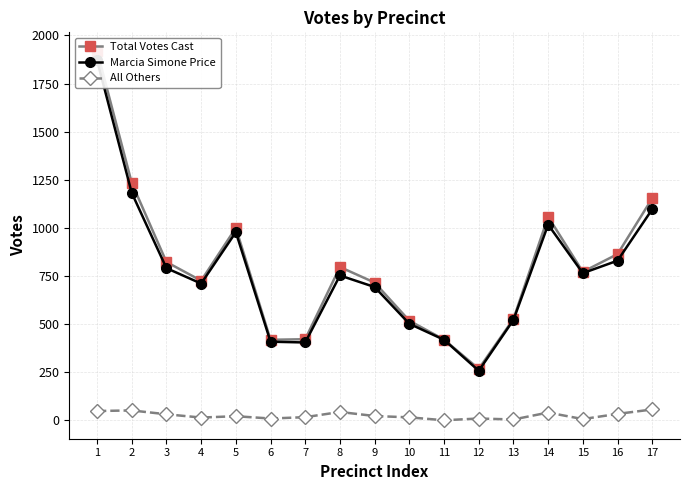

At which label is All Others closest to 29?

3